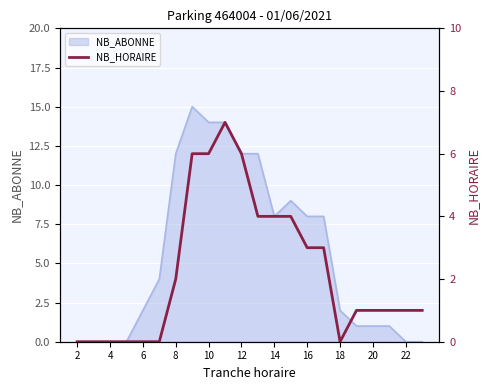

True or false: NB_ABONNE has a value of 18 at 12.

False